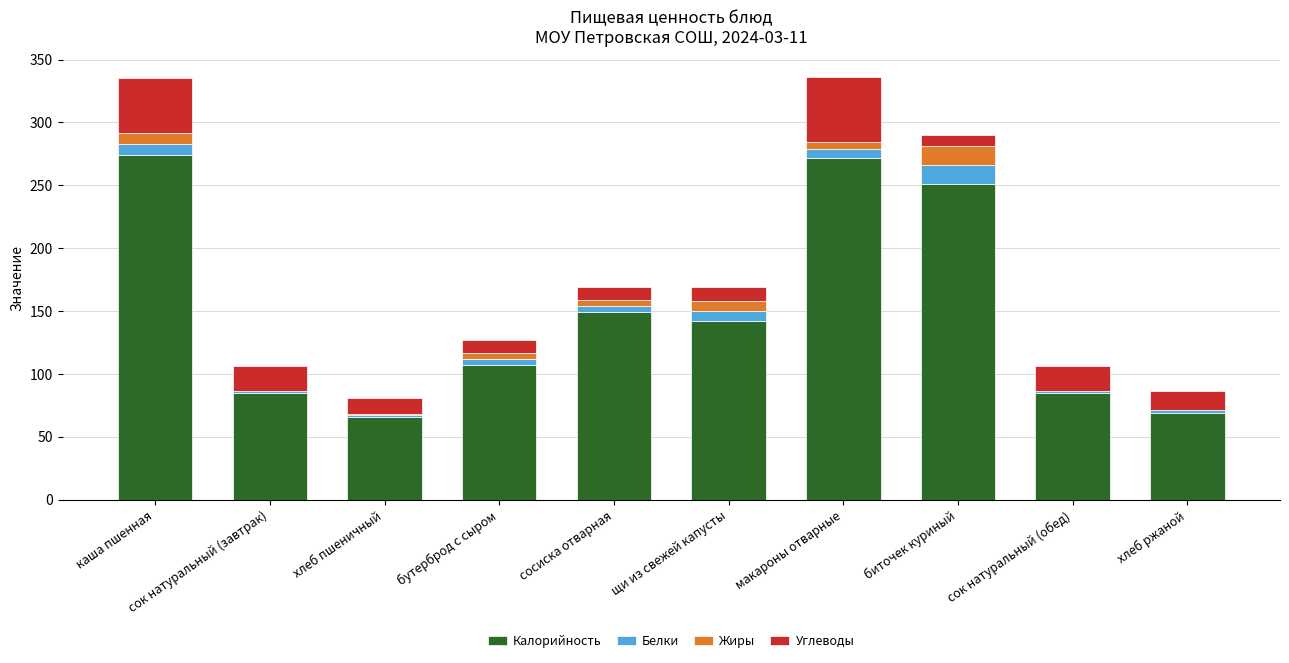

True or false: Калорийность has a value of 250.9 at биточек куриный.

True